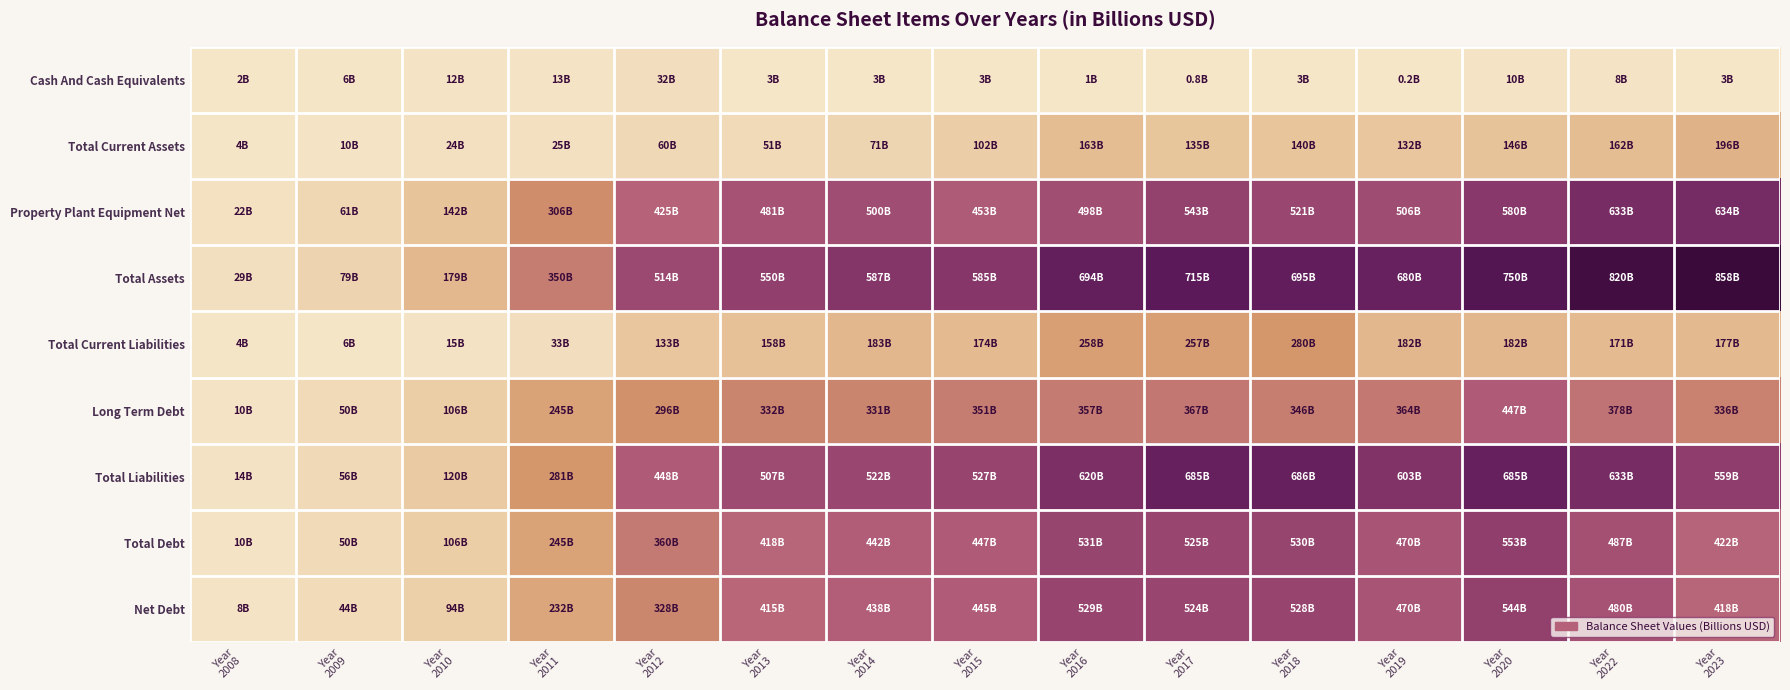

Rank the series by their maximum value, from highest to lowest.

Total Assets, Total Liabilities, Property Plant Equipment Net, Total Debt, Net Debt, Long Term Debt, Total Current Liabilities, Total Current Assets, Cash And Cash Equivalents